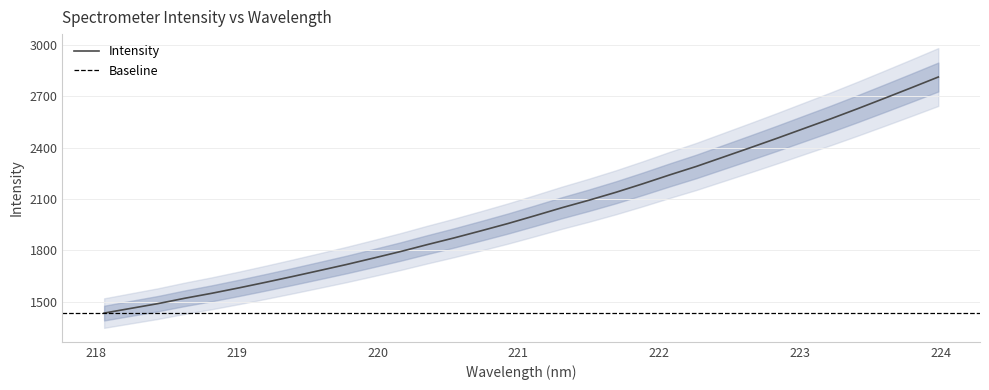

True or false: there are more than 1 points higher than both neighbors.

False